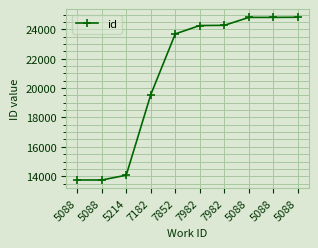

List the labels in order of value, largest first.

5088, 5088, 5088, 7982, 7982, 7852, 7182, 5214, 5088, 5088